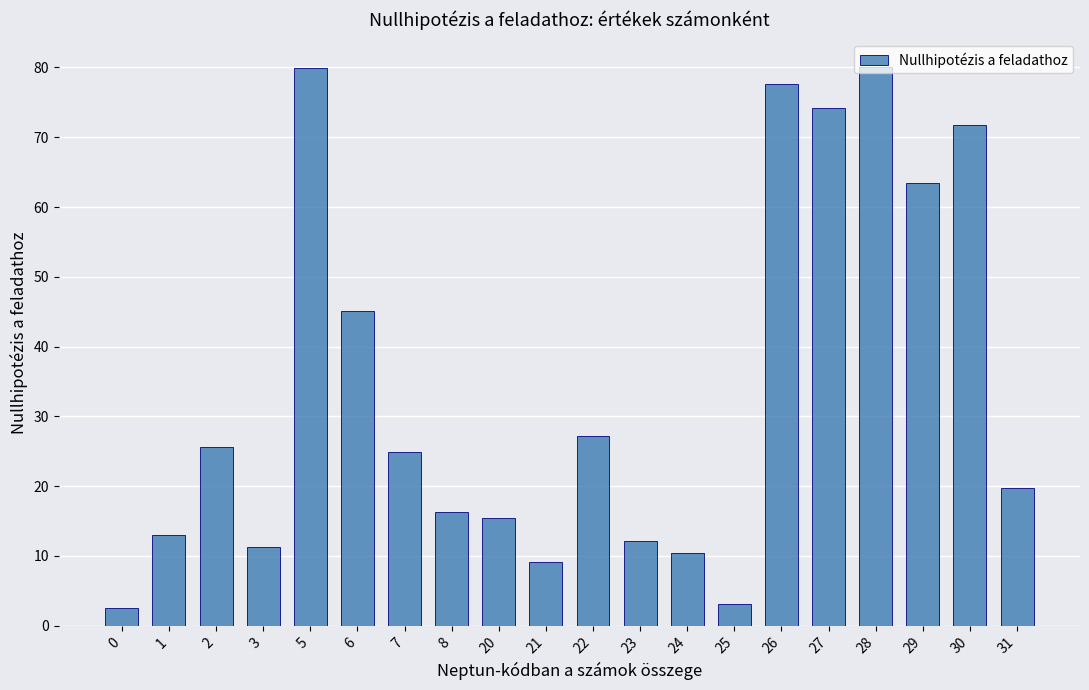

How many data points are less than 24?

10